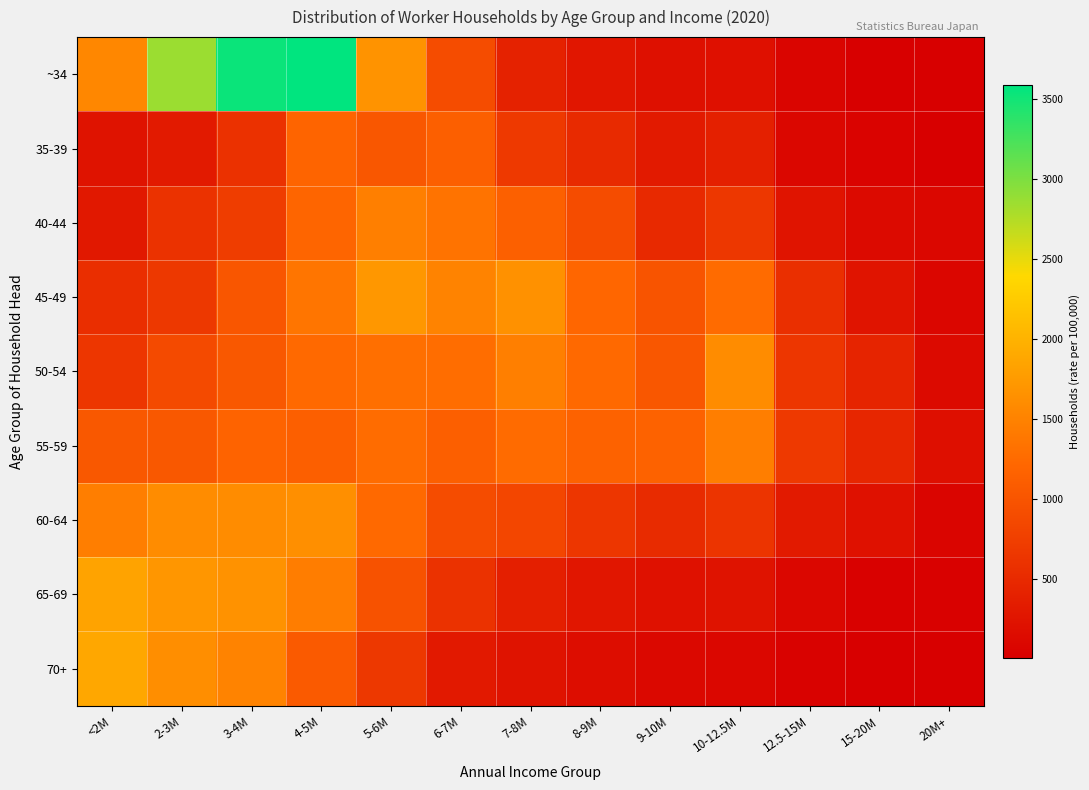

Which series has the largest range (max minus min)?

~34